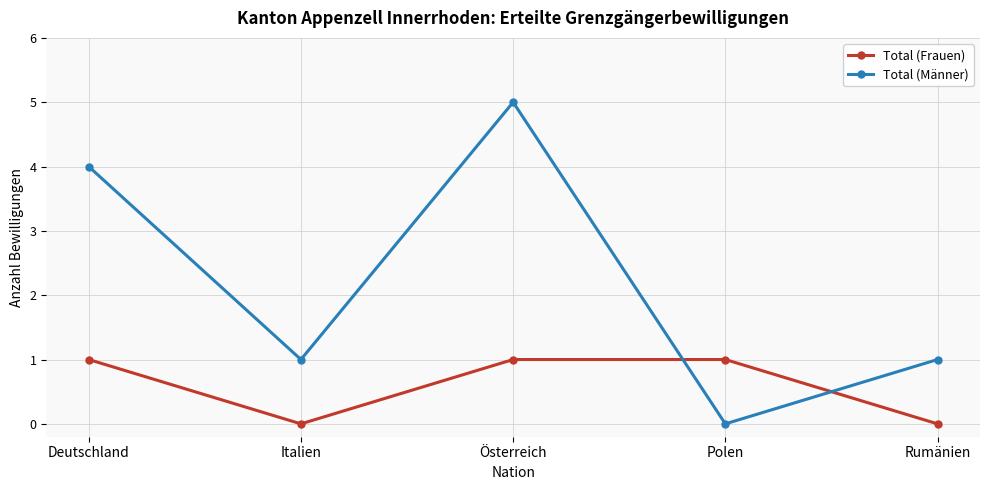

Does the chart display data point markers on the line(s)?

Yes